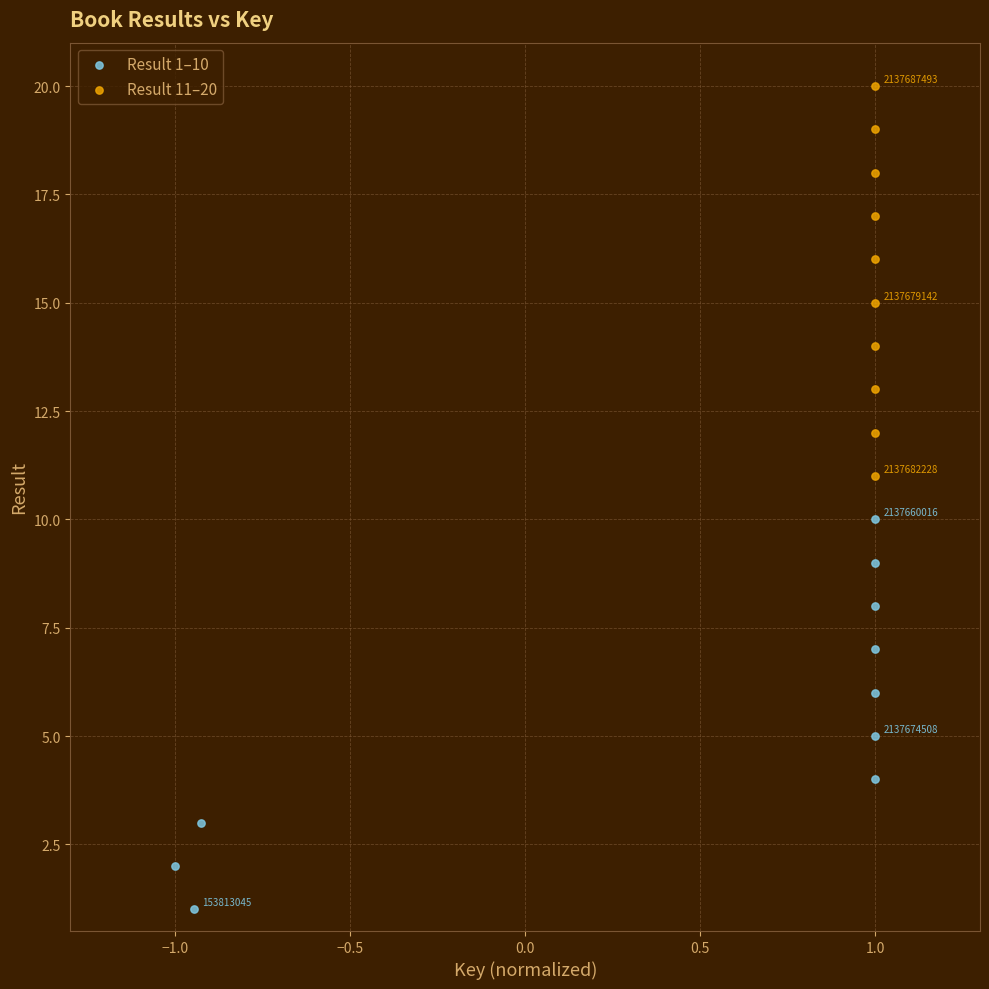

What are all the series names shown in the legend?

Result 1–10, Result 11–20